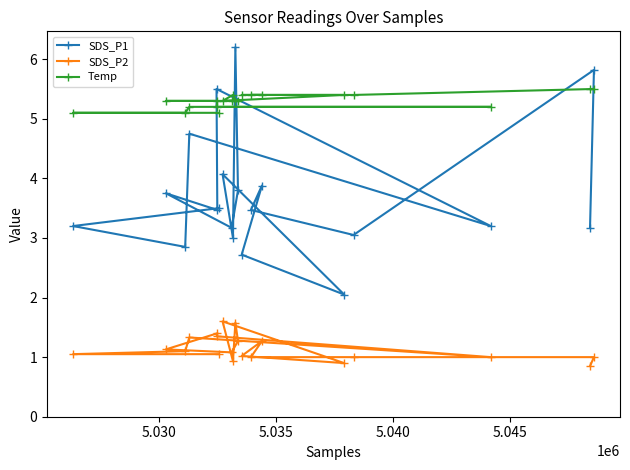

List the series in order of their overall mean, highest first.

Temp, SDS_P1, SDS_P2